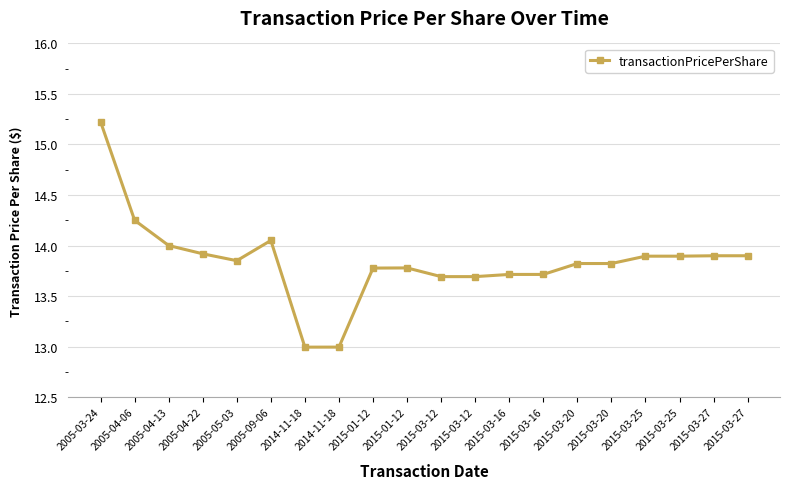

Reading left to right, transcribe all the data shown in this chart.

15.2	14.2	14.0	13.9	13.8	14.1	13.0	13.0	13.8	13.8	13.7	13.7	13.7	13.7	13.8	13.8	13.9	13.9	13.9	13.9